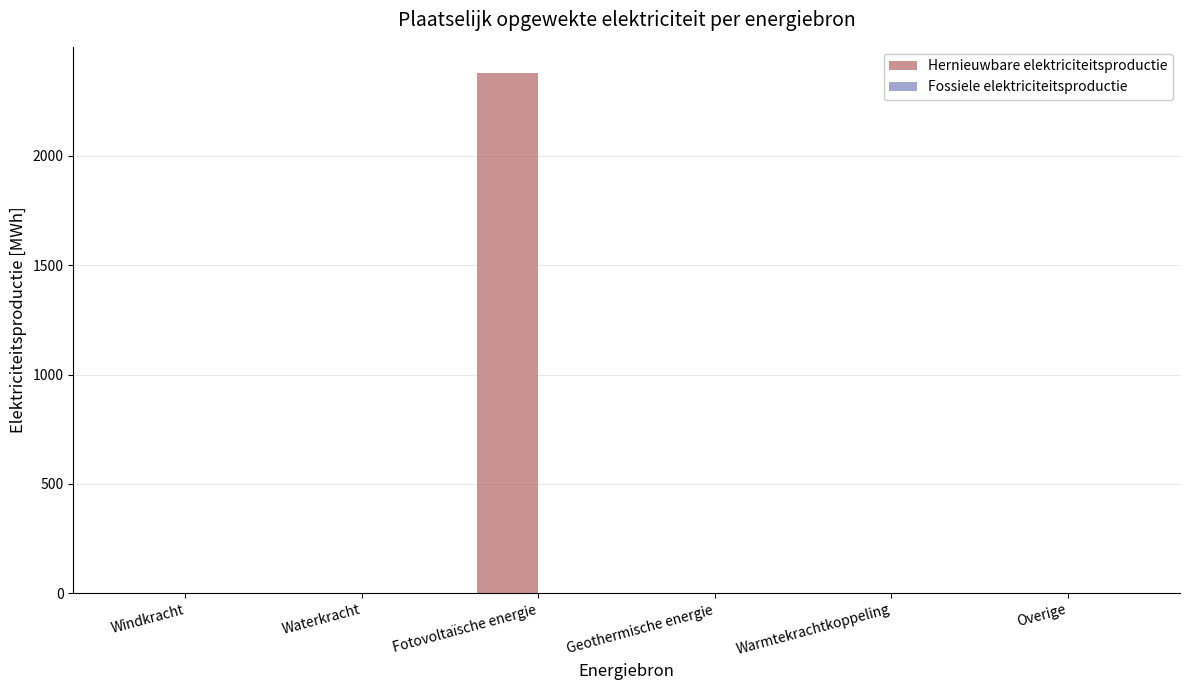

What is the total value across all series at Fotovoltaïsche energie?

2379.5